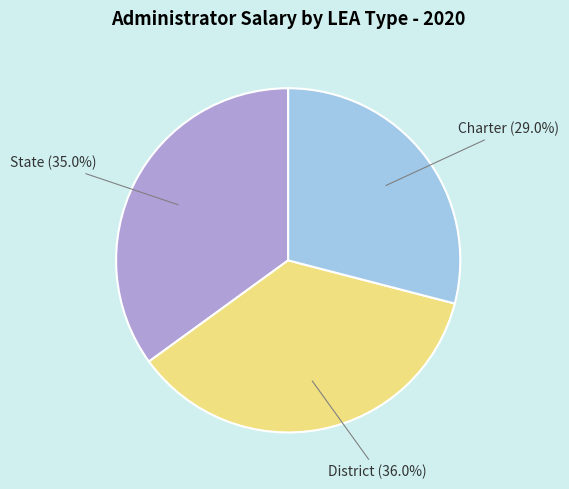

Is there a majority slice in this chart?

No